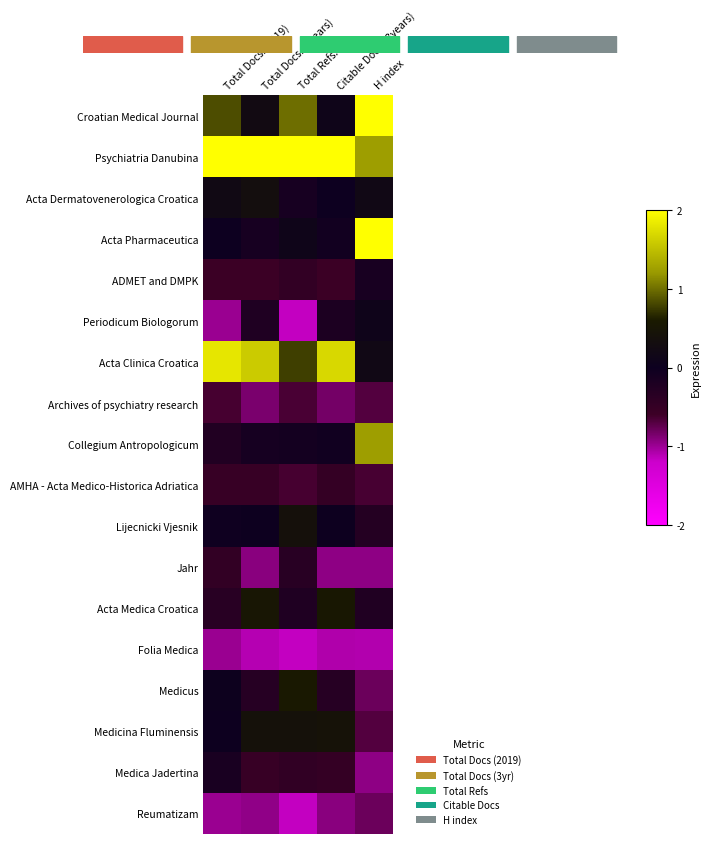

Reading left to right, extract all data points from this chart.

Croatian Medical Journal: Total Docs. (2019)=0.8	Total Docs. (3years)=0.2	Total Refs.=1.0	Citable Docs. (3years)=0.1	H index=2.0
Psychiatria Danubina: Total Docs. (2019)=2.0	Total Docs. (3years)=2.0	Total Refs.=2.0	Citable Docs. (3years)=2.0	H index=1.2
Acta Dermatovenerologica Croatica: Total Docs. (2019)=0.2	Total Docs. (3years)=0.3	Total Refs.=-0.1	Citable Docs. (3years)=-0.0	H index=0.2
Acta Pharmaceutica: Total Docs. (2019)=-0.0	Total Docs. (3years)=-0.1	Total Refs.=0.1	Citable Docs. (3years)=-0.1	H index=2.0
ADMET and DMPK: Total Docs. (2019)=-0.6	Total Docs. (3years)=-0.6	Total Refs.=-0.5	Citable Docs. (3years)=-0.6	H index=-0.1
Periodicum Biologorum: Total Docs. (2019)=-1.0	Total Docs. (3years)=-0.2	Total Refs.=-1.2	Citable Docs. (3years)=-0.2	H index=0.1
Acta Clinica Croatica: Total Docs. (2019)=1.8	Total Docs. (3years)=1.6	Total Refs.=0.8	Citable Docs. (3years)=1.7	H index=0.2
Archives of psychiatry research: Total Docs. (2019)=-0.6	Total Docs. (3years)=-0.9	Total Refs.=-0.7	Citable Docs. (3years)=-0.8	H index=-0.7
Collegium Antropologicum: Total Docs. (2019)=-0.3	Total Docs. (3years)=-0.1	Total Refs.=-0.1	Citable Docs. (3years)=-0.1	H index=1.2
AMHA - Acta Medico-Historica Adriatica: Total Docs. (2019)=-0.5	Total Docs. (3years)=-0.5	Total Refs.=-0.6	Citable Docs. (3years)=-0.5	H index=-0.6
Lijecnicki Vjesnik: Total Docs. (2019)=-0.0	Total Docs. (3years)=0.0	Total Refs.=0.4	Citable Docs. (3years)=0.0	H index=-0.3
Jahr: Total Docs. (2019)=-0.5	Total Docs. (3years)=-0.9	Total Refs.=-0.3	Citable Docs. (3years)=-0.9	H index=-0.9
Acta Medica Croatica: Total Docs. (2019)=-0.3	Total Docs. (3years)=0.5	Total Refs.=-0.2	Citable Docs. (3years)=0.5	H index=-0.2
Folia Medica: Total Docs. (2019)=-1.0	Total Docs. (3years)=-1.1	Total Refs.=-1.2	Citable Docs. (3years)=-1.1	H index=-1.1
Medicus: Total Docs. (2019)=0.0	Total Docs. (3years)=-0.3	Total Refs.=0.6	Citable Docs. (3years)=-0.3	H index=-0.8
Medicina Fluminensis: Total Docs. (2019)=0.0	Total Docs. (3years)=0.4	Total Refs.=0.4	Citable Docs. (3years)=0.4	H index=-0.7
Medica Jadertina: Total Docs. (2019)=-0.2	Total Docs. (3years)=-0.5	Total Refs.=-0.5	Citable Docs. (3years)=-0.5	H index=-0.9
Reumatizam: Total Docs. (2019)=-1.0	Total Docs. (3years)=-0.9	Total Refs.=-1.2	Citable Docs. (3years)=-0.9	H index=-0.8